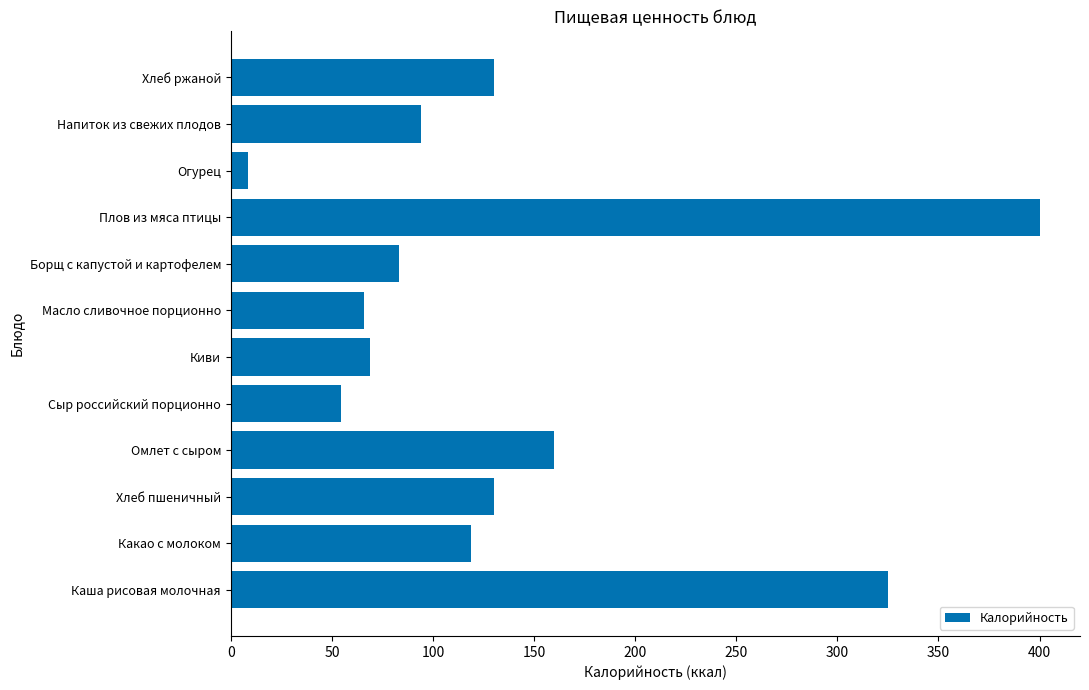

Between Масло сливочное порционно and Хлеб пшеничный, which is larger?

Хлеб пшеничный